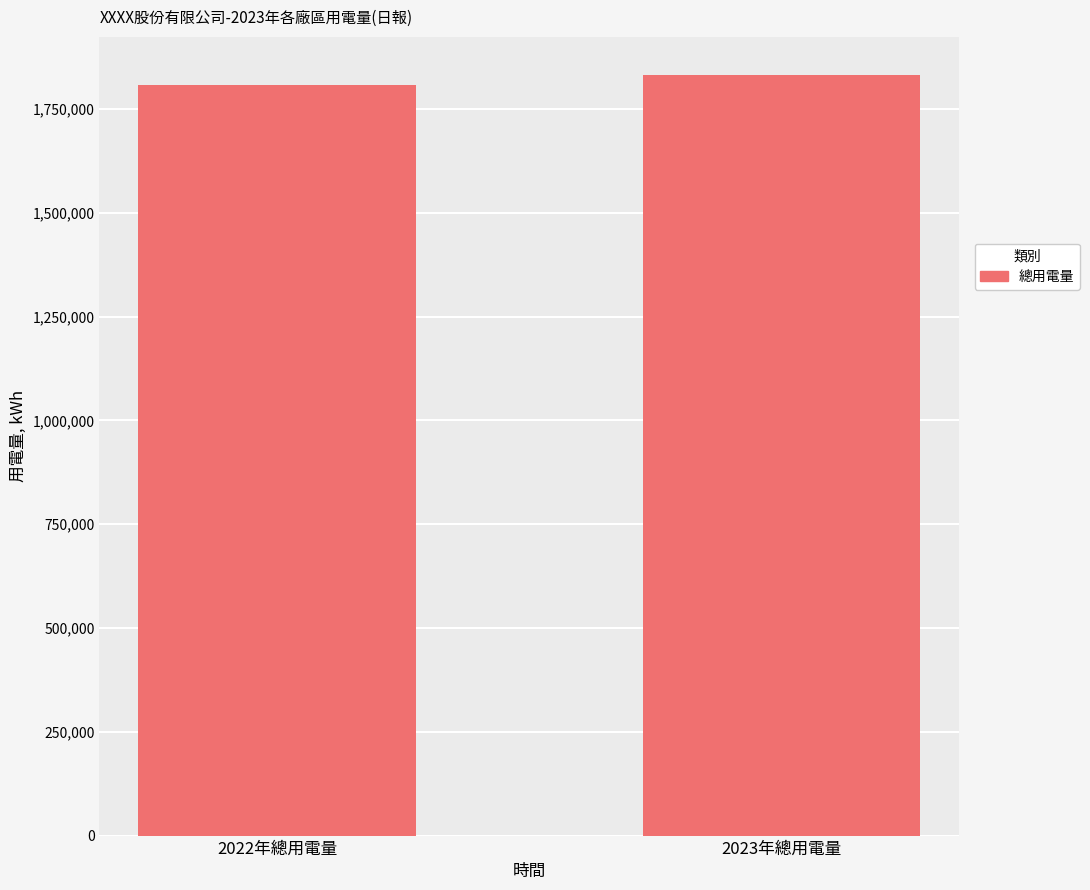

What is the sum of all values?

3640415.0